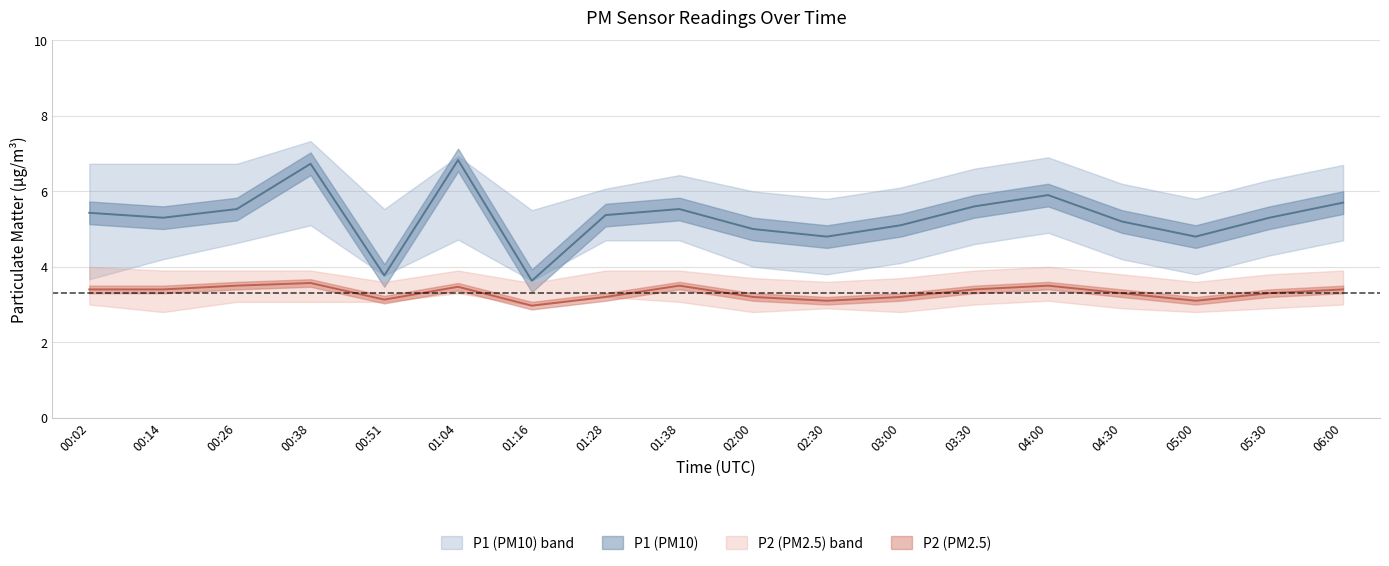

What is the label of the 12th point from the left?

03:00